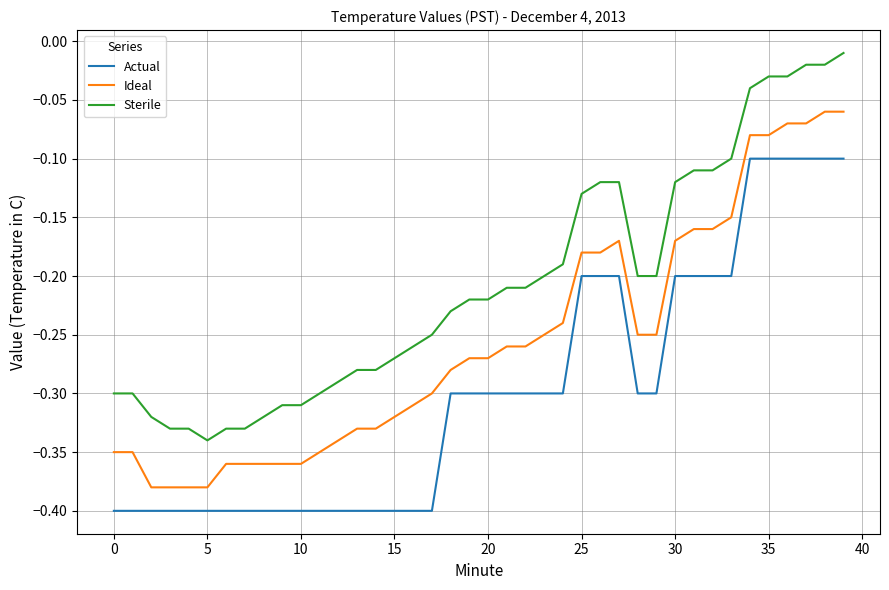

Which series has the largest range (max minus min)?

Sterile